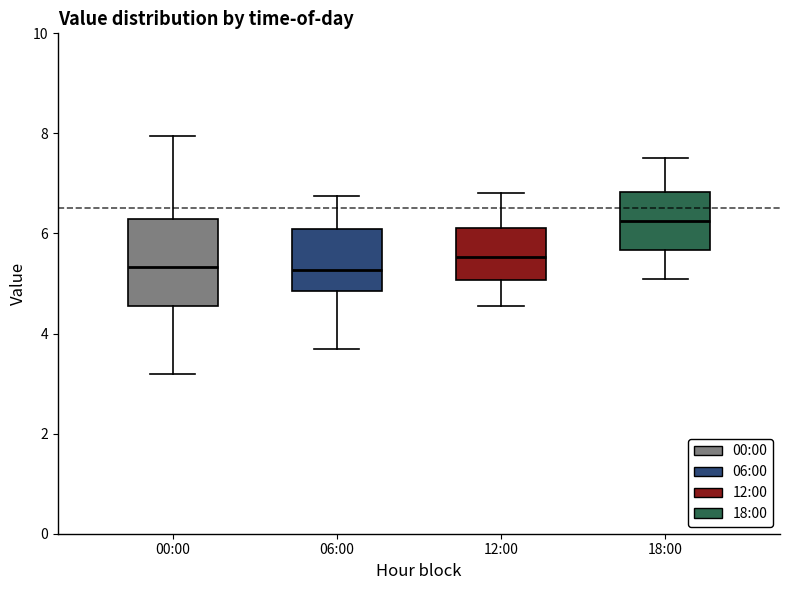

Reading left to right, transcribe this box plot: for each box, give where its median line is, the range the box spans, and where its two whiskers end, as read against the y-axis. The values are not printed on the chart, so give them approximately, as read against the axis.

00:00: median 5.4, box 4.6 to 6.2, whiskers 3.2 to 8.0
06:00: median 5.2, box 4.8 to 6.0, whiskers 3.8 to 6.8
12:00: median 5.6, box 5.0 to 6.2, whiskers 4.6 to 6.8
18:00: median 6.2, box 5.6 to 6.8, whiskers 5.2 to 7.6